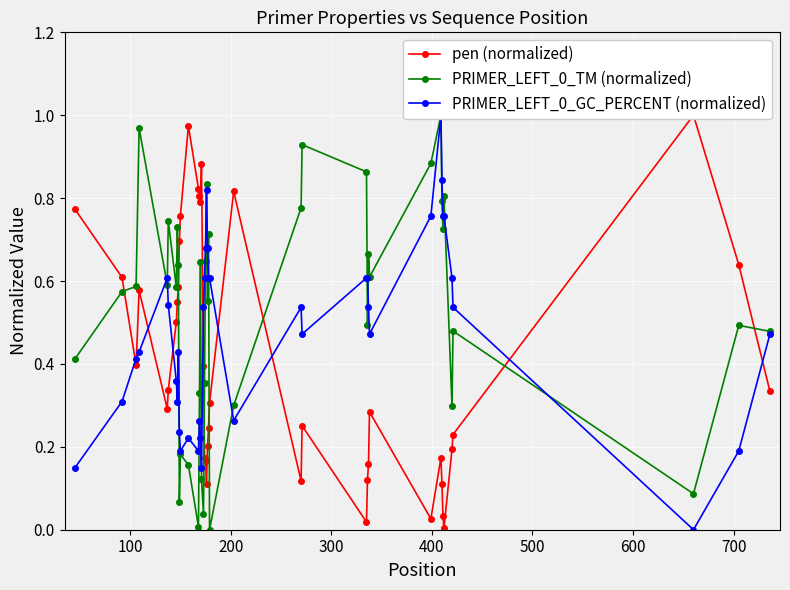

What is the highest value of the PRIMER_LEFT_0_GC_PERCENT (normalized) series?

1.0